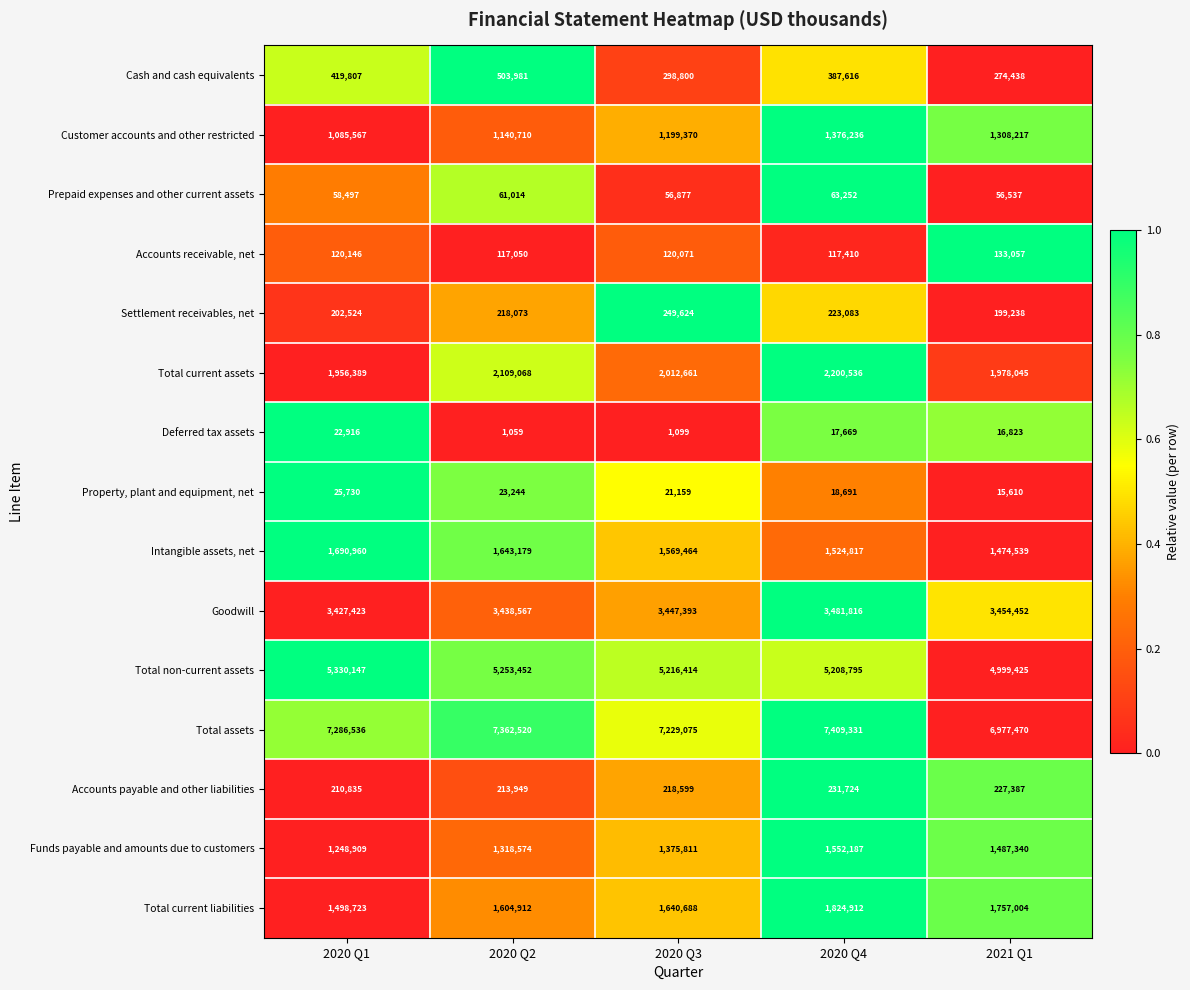

What is the average value of the Total current assets series?

2051340